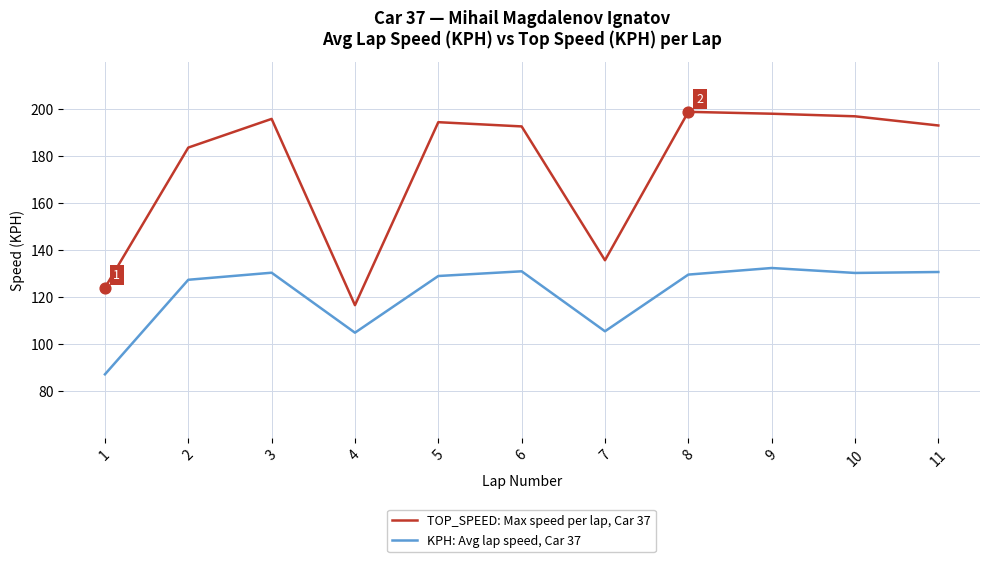

Between 2 and 8, which series saw the biggest shift?

TOP_SPEED: Max speed per lap, Car 37